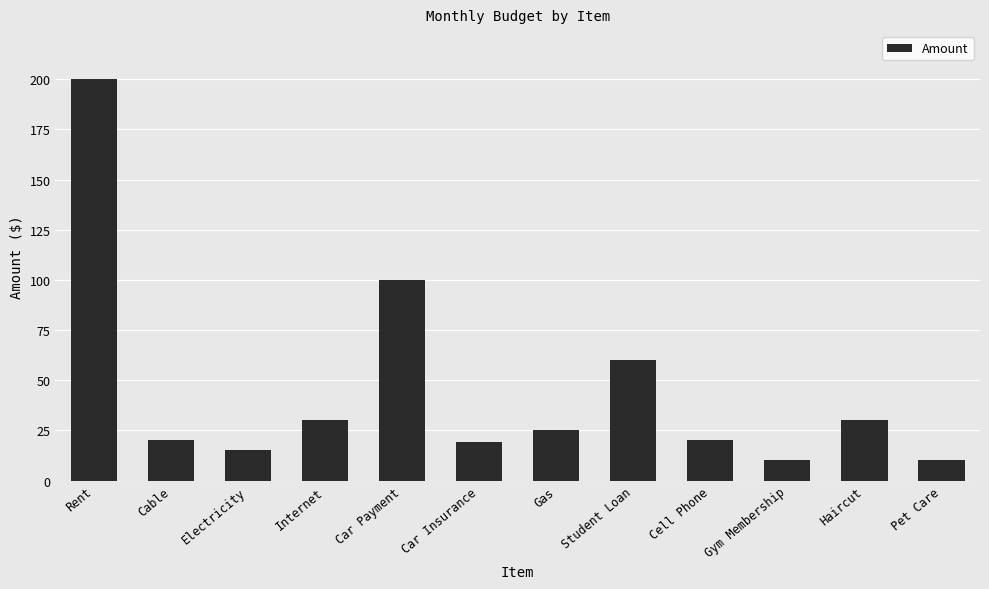

Does the chart contain any negative values?

No